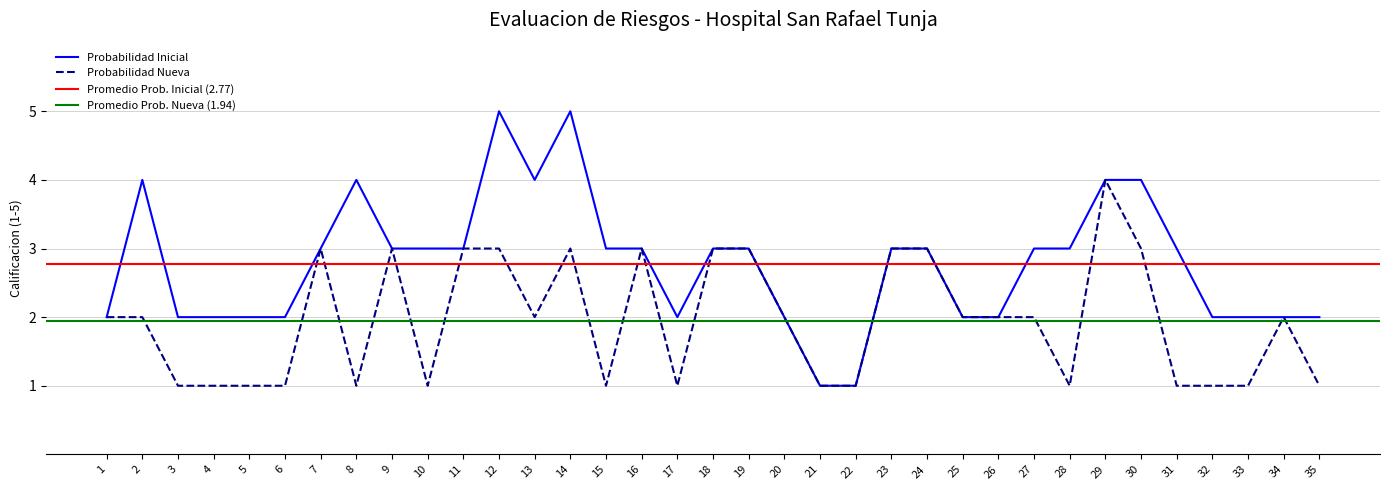

Where is Probabilidad Nueva nearest to the value 2?

1